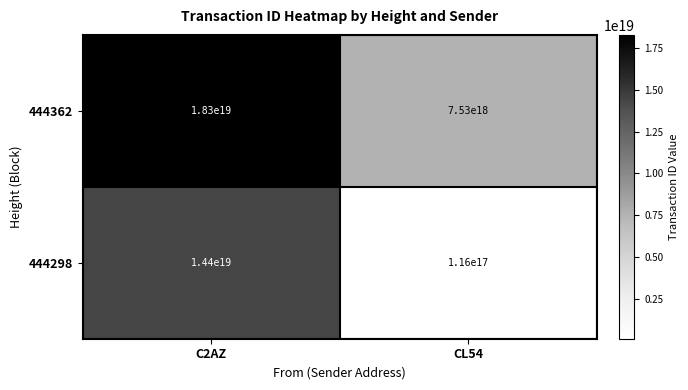

At CL54, list the series in order from smallest to largest.

444298, 444362